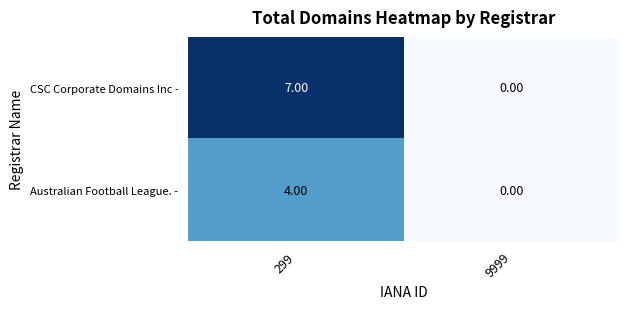

At which category is the sum across all series the highest?

299